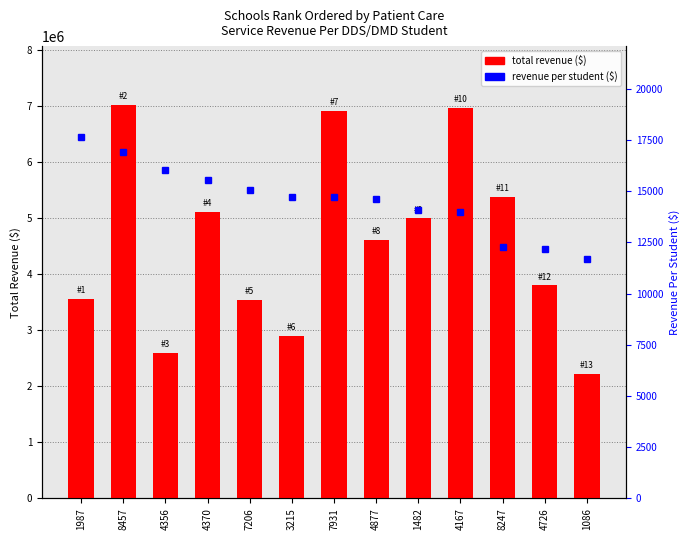

The total revenue series shows 5105780 at 4370. True or false?

True